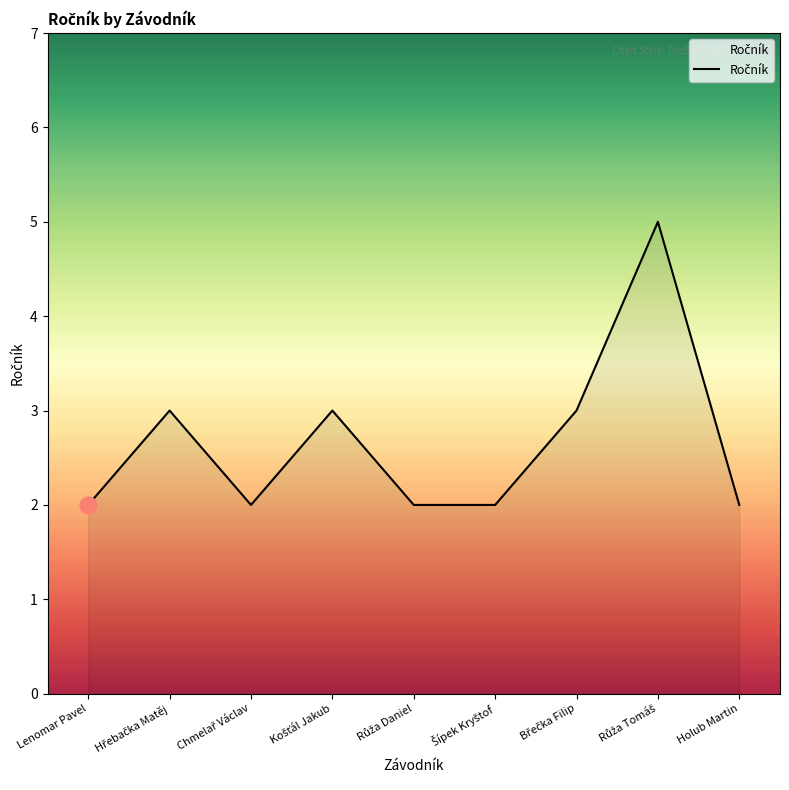

What is the difference between the maximum and minimum values?

3